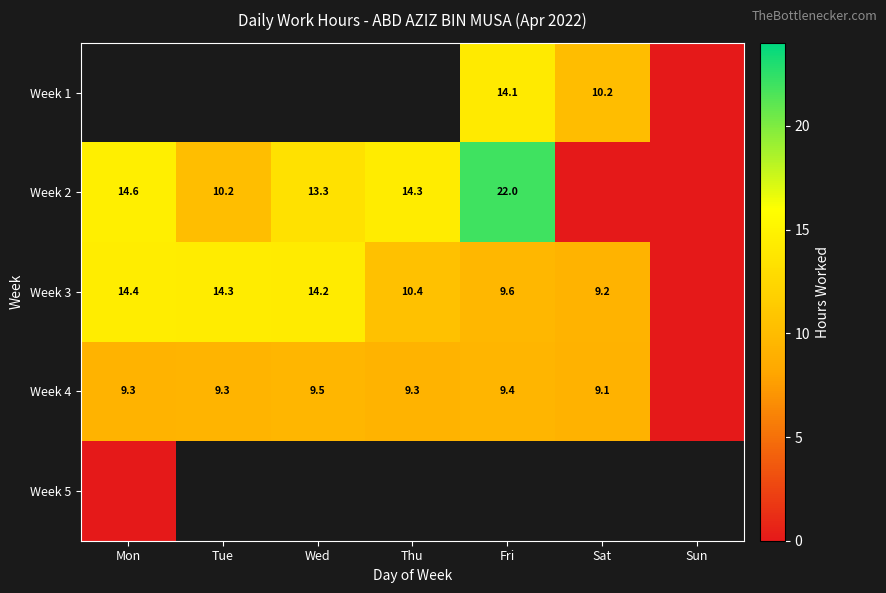

How many positive values does the Week 2 series have?

5